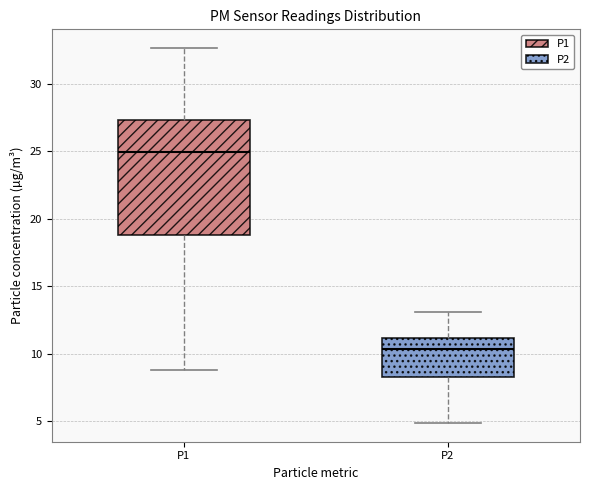

Reading left to right, transcribe this box plot: for each box, give where its median line is, the range the box spans, and where its two whiskers end, as read against the y-axis. The values are not printed on the chart, so give them approximately, as read against the axis.

P1: median 25.0, box 19.0 to 27.5, whiskers 9.0 to 32.5
P2: median 10.5, box 8.5 to 11.0, whiskers 5.0 to 13.0